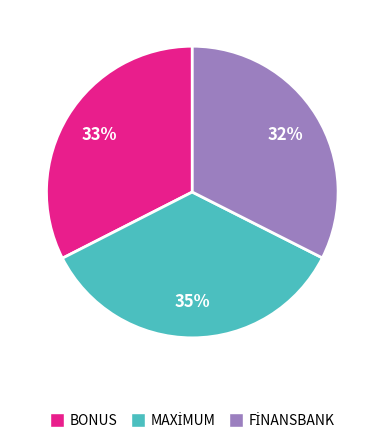

To the nearest percent, what is the difference between the largest and smallest slice percentages?

3%